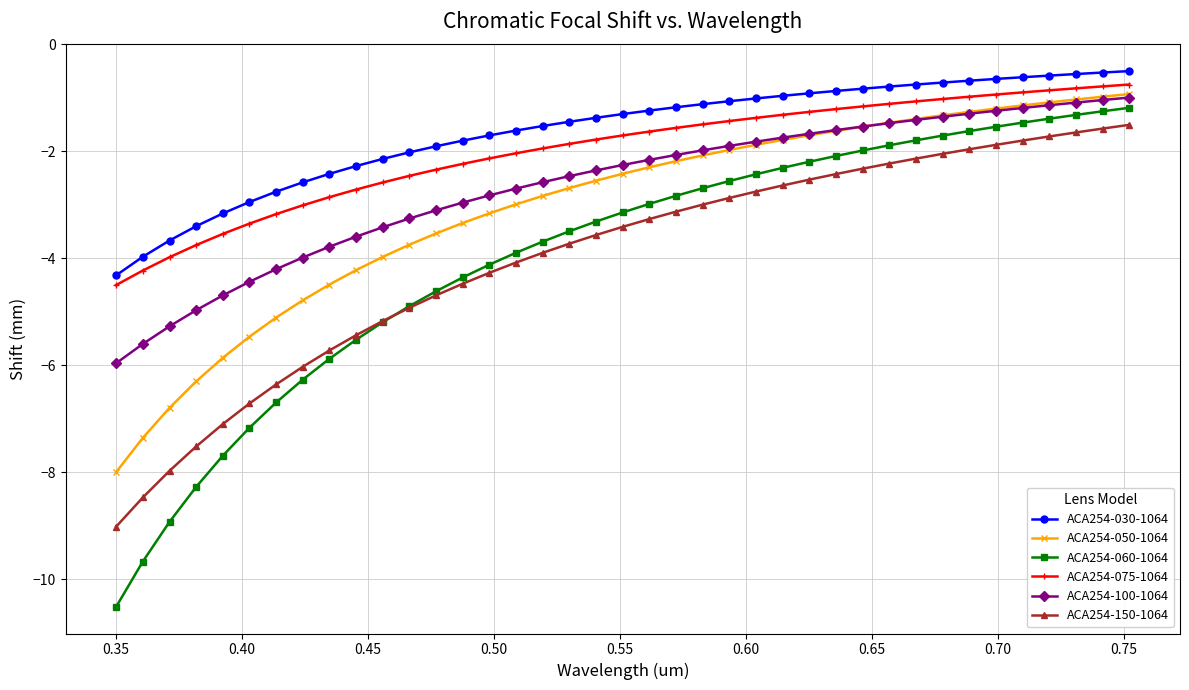

What is the value of the ACA254-060-1064 point at the 18th from the left?

-3.5